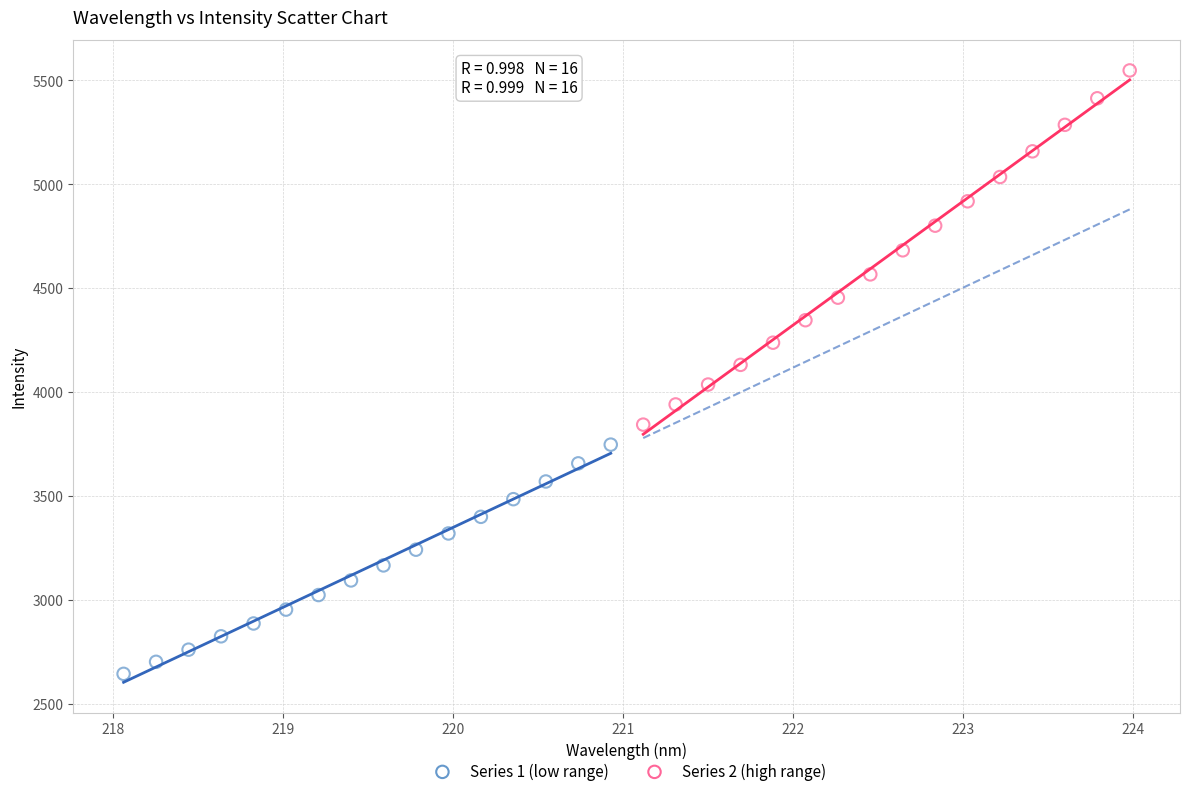

Which series reaches the minimum Y coordinate?

Series 1 (low range)